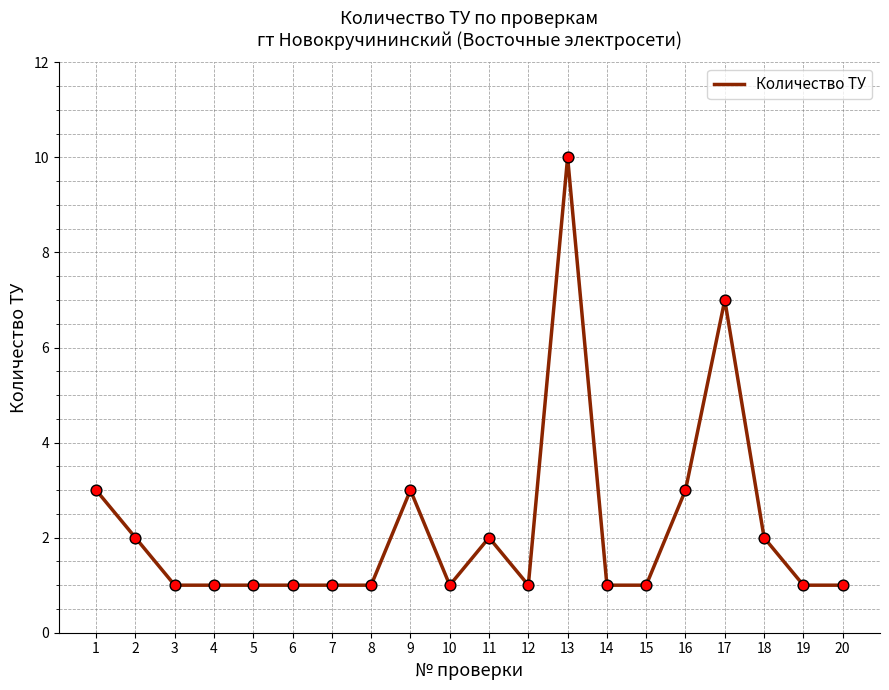

Between 7 and 9, which is larger?

9